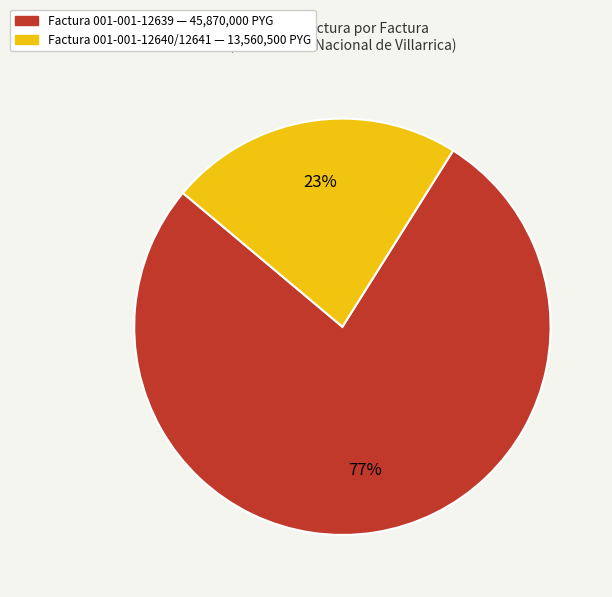

Which slice is the smallest?

Factura 001-001-12640/12641 — 13,560,500 PYG